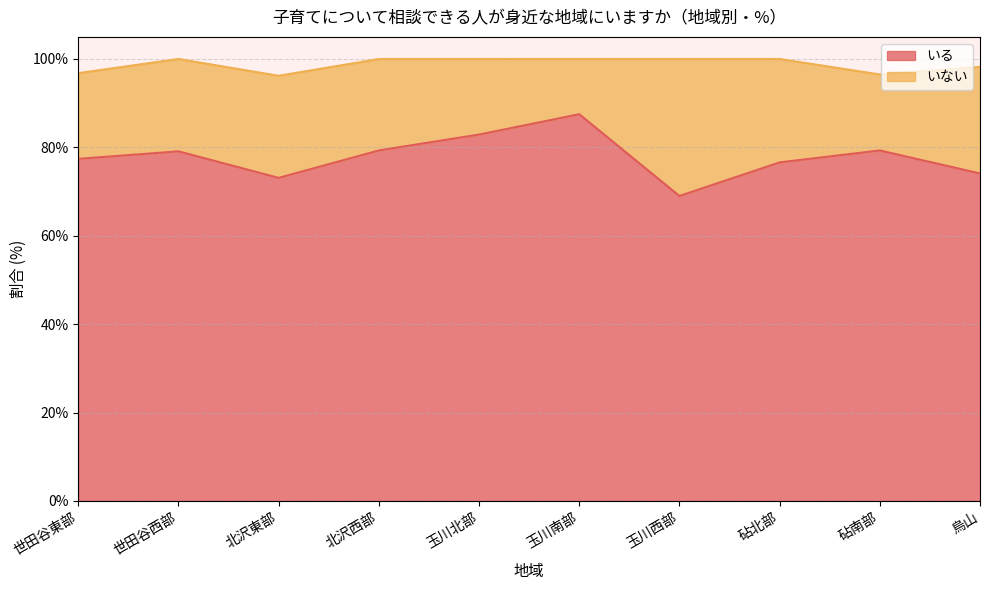

What is the greatest value displayed?

87.5